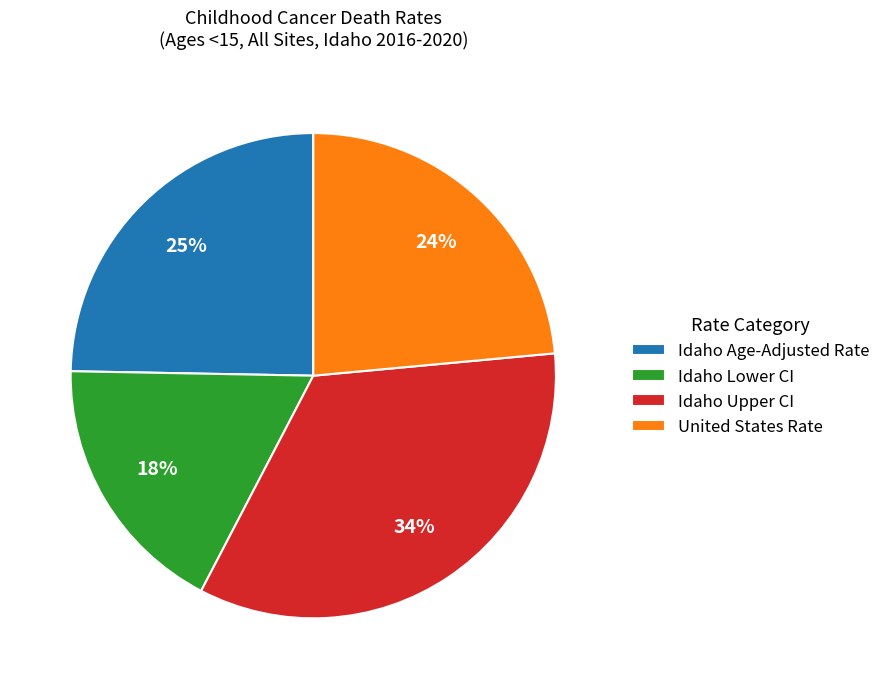

How many segments does this pie chart have?

4